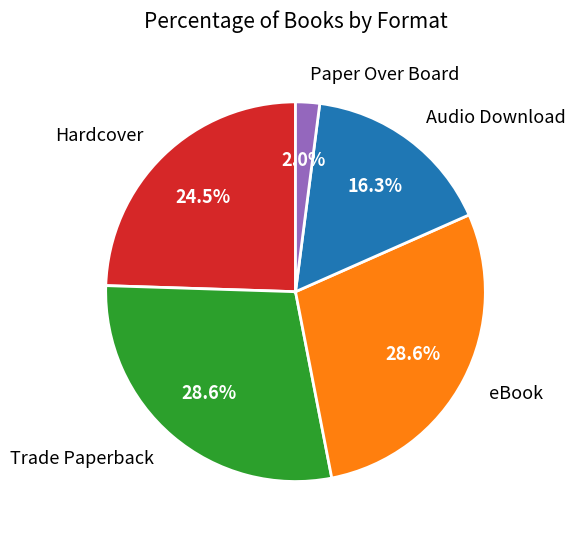

Does any single category account for the majority?

No